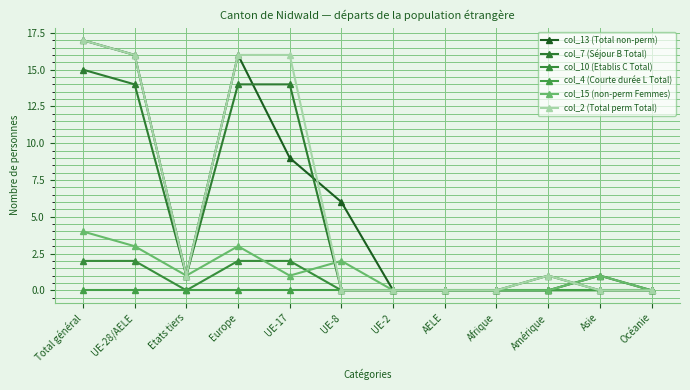

The value of col_10 (Etablis C Total) at Amérique is -1. True or false?

False